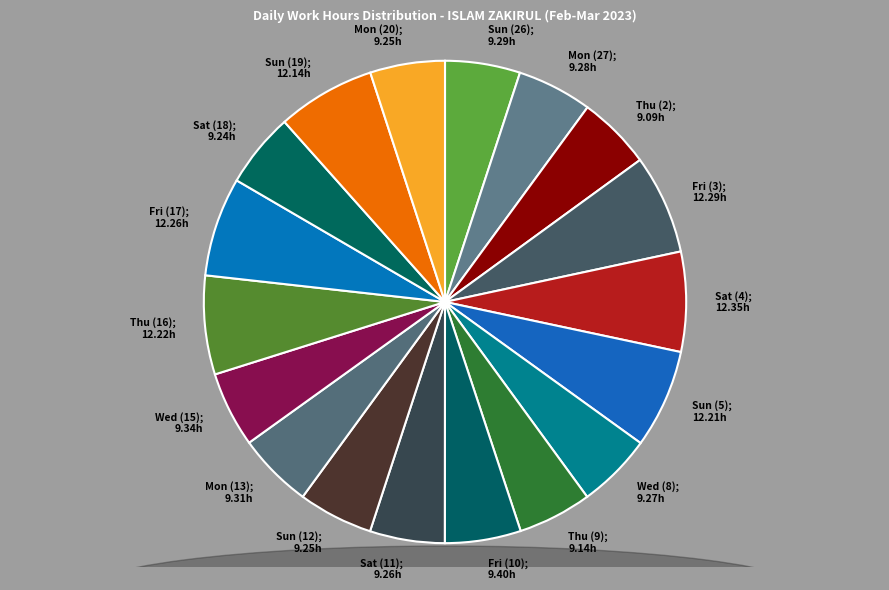

Count the number of slices in the pie.

18